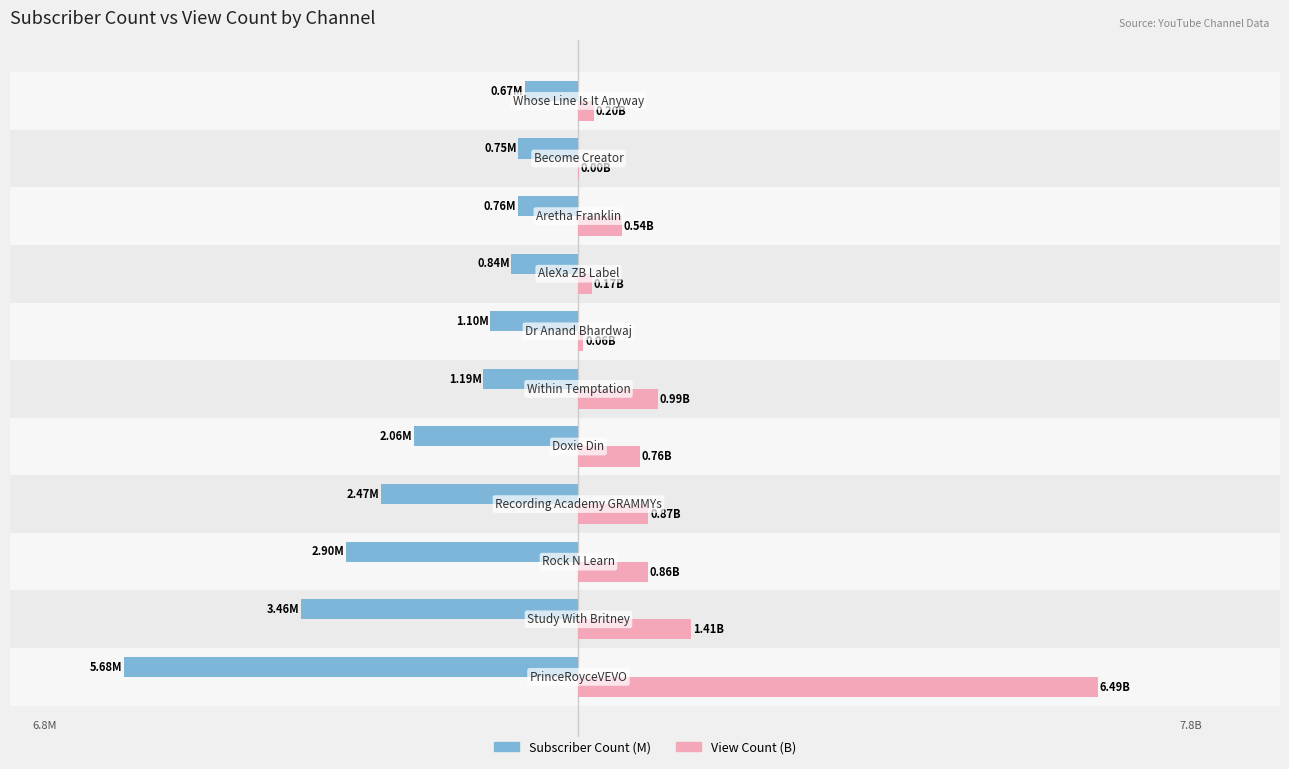

Which series has the largest range (max minus min)?

View Count (B)